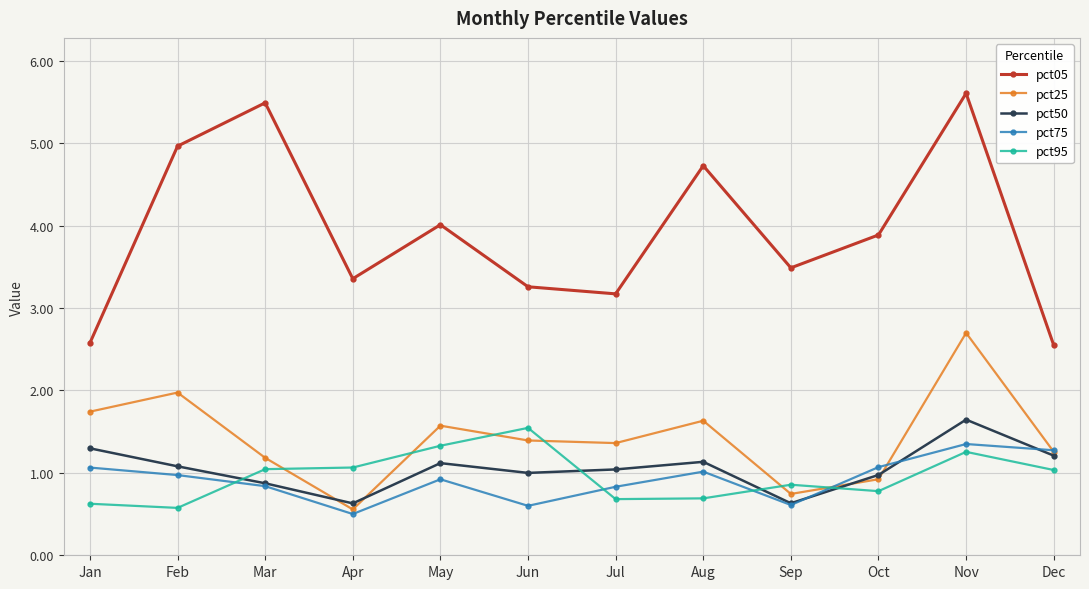

The value of pct75 at May is 0.9. True or false?

True